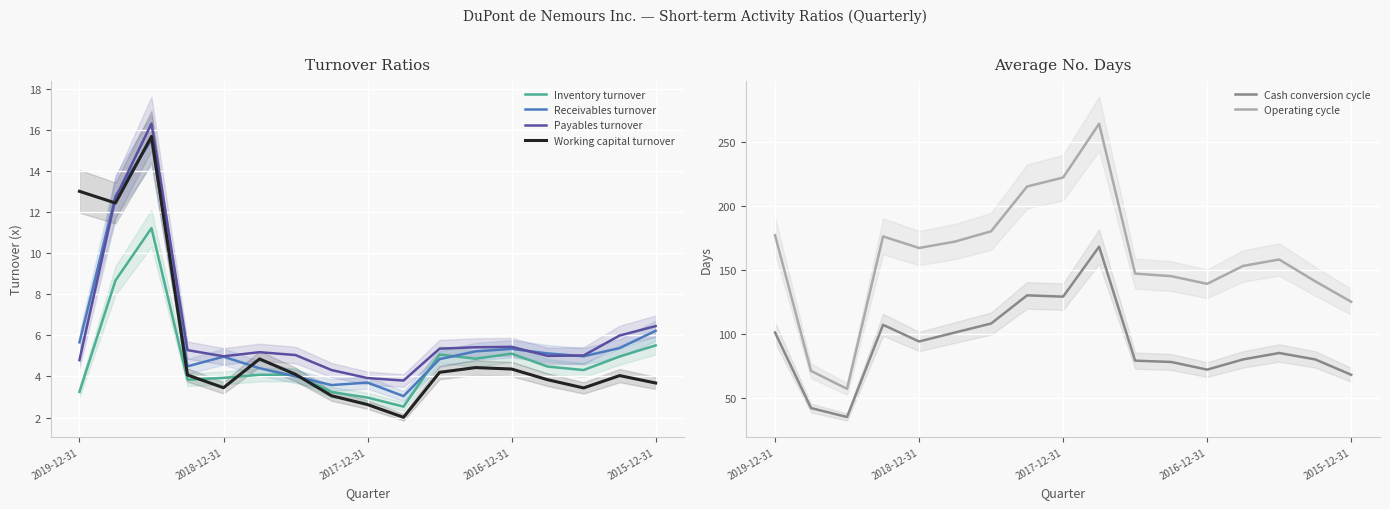

What are all the series names shown in the legend?

Inventory turnover, Receivables turnover, Payables turnover, Working capital turnover, Cash conversion cycle, Operating cycle